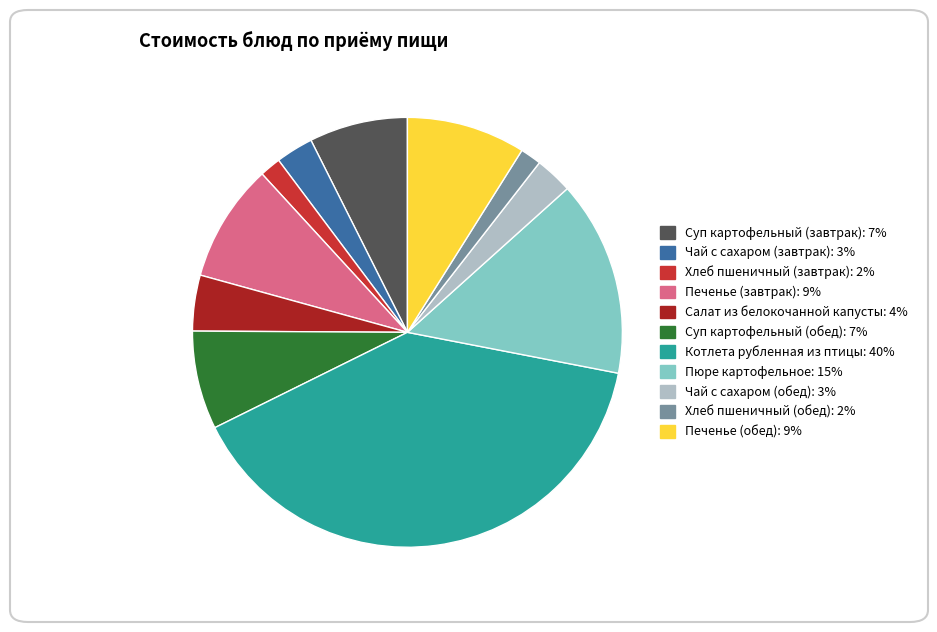

What is the largest slice in the pie chart?

Котлета рубленная из птицы